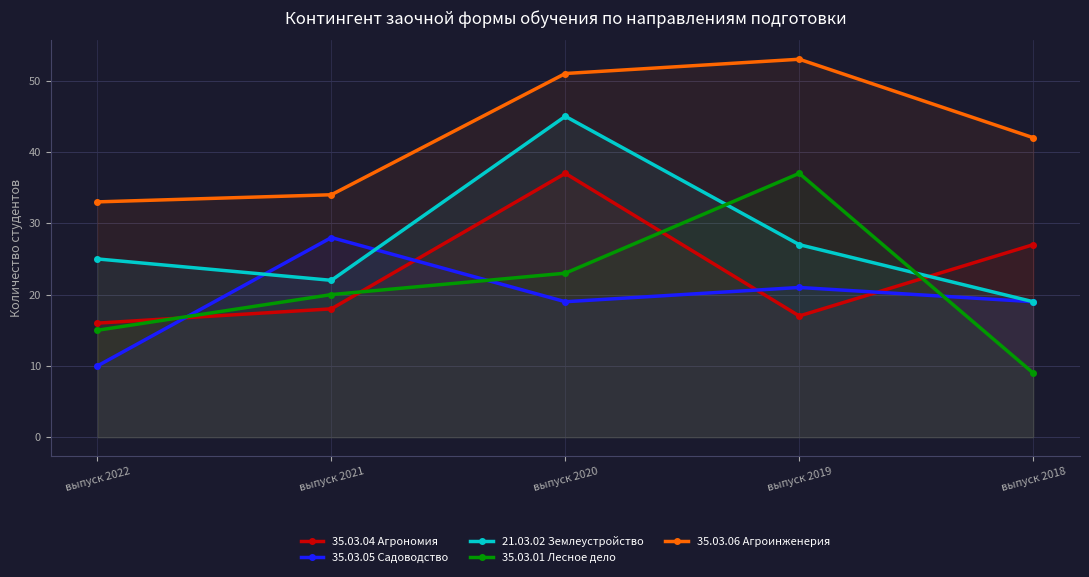

How many data points in 35.03.01 Лесное дело are less than 20?

2